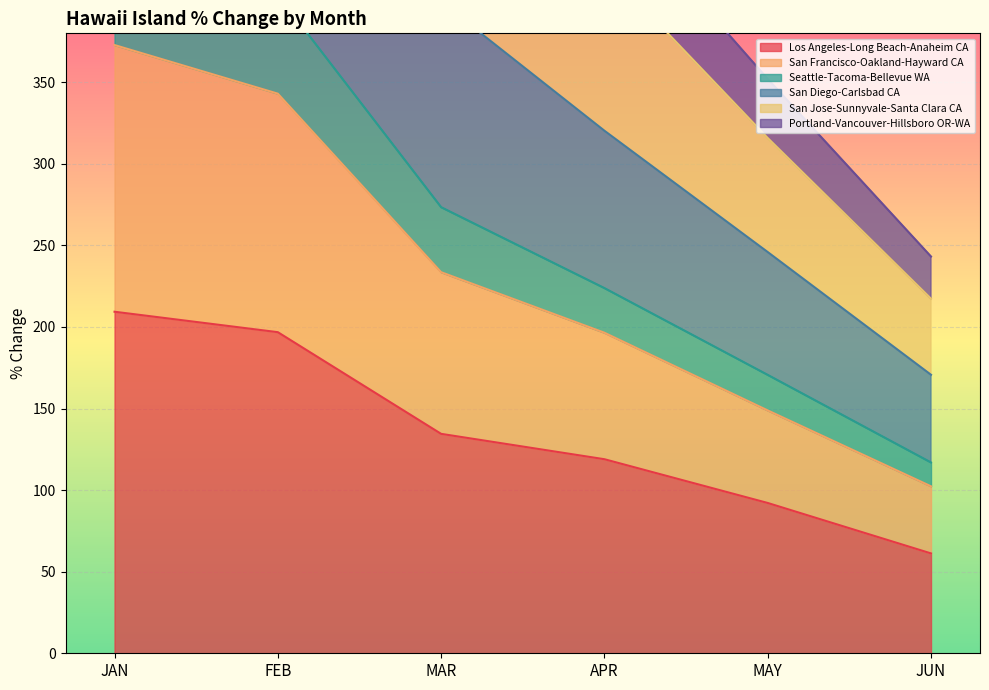

At which category is the sum across all series the highest?

JAN